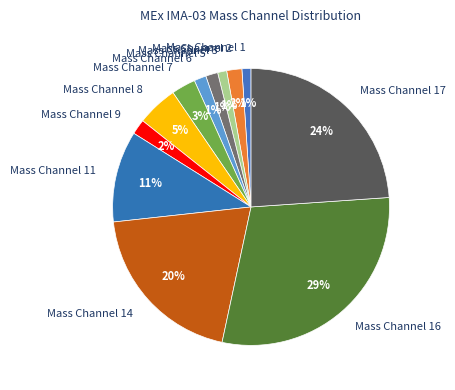

Count the number of slices in the pie.

12